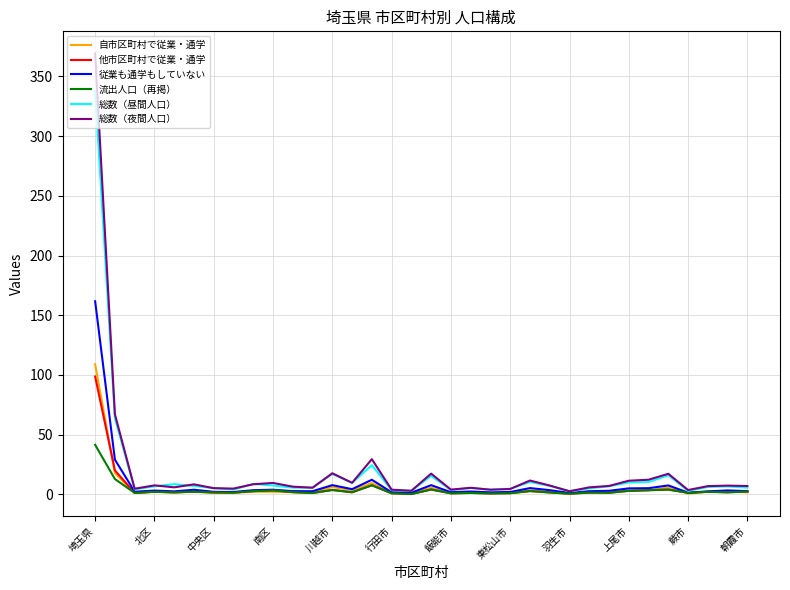

Which series has the largest range (max minus min)?

総数（夜間人口）